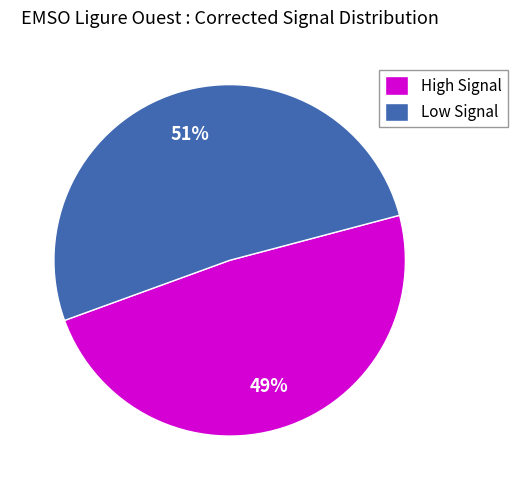

Does High Signal account for over 50% of the chart?

No